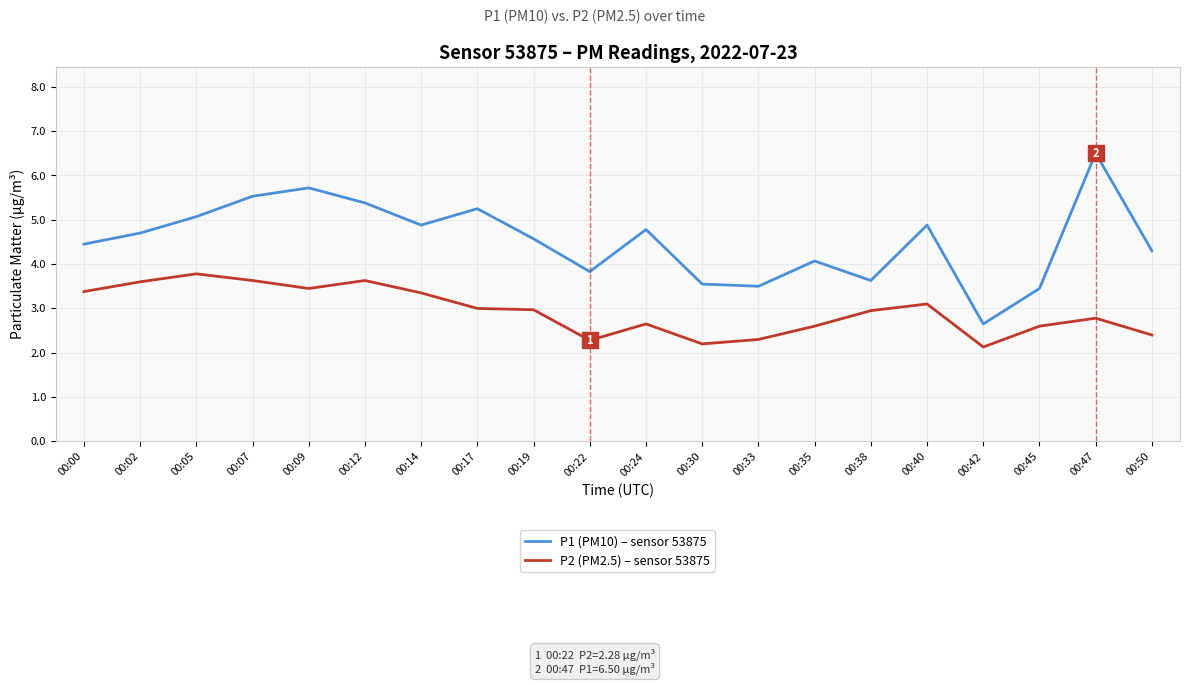

The P1 (PM10) – sensor 53875 series shows 5.2 at 00:17. True or false?

True